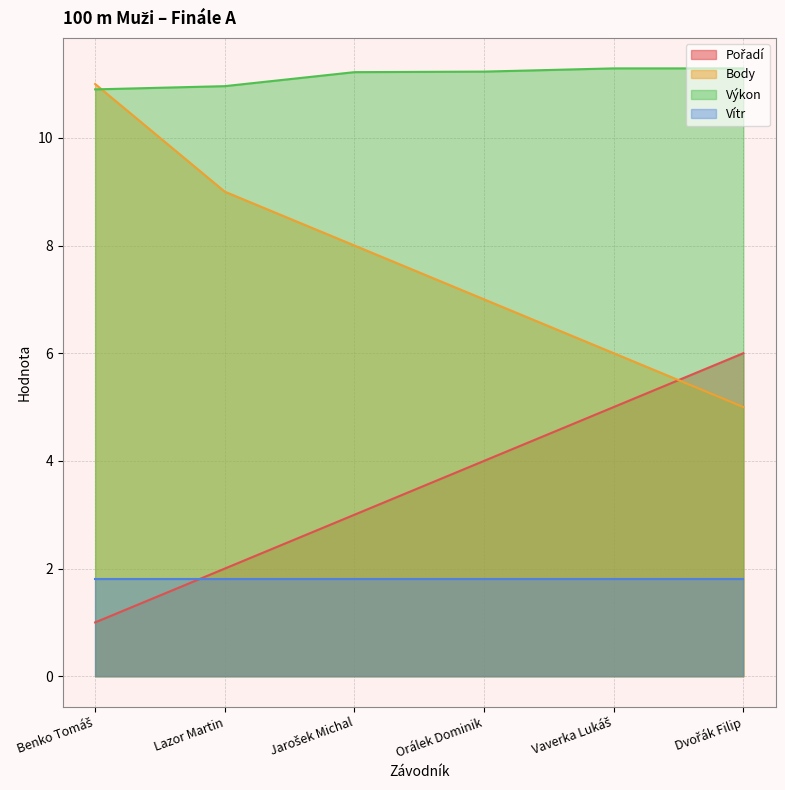

What is the spread (max minus min) of values at Orálek Dominik?

9.4